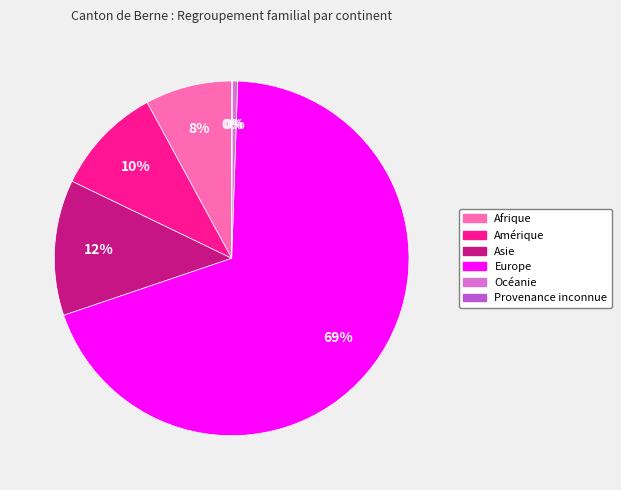

True or false: Asie accounts for 25% of the total.

False